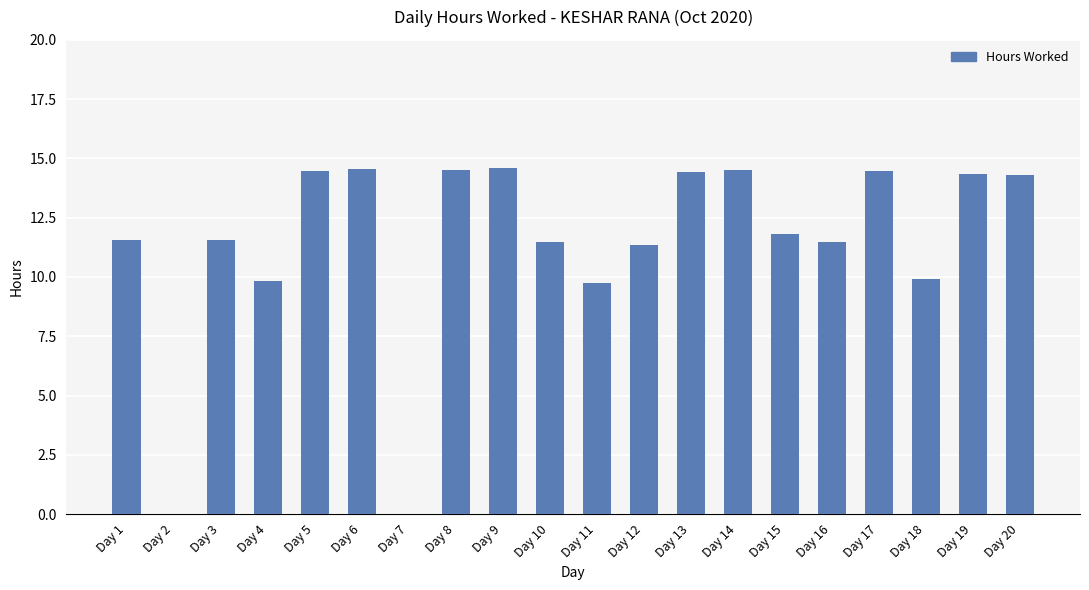

What is the change in value from Day 11 to Day 20?

+4.6